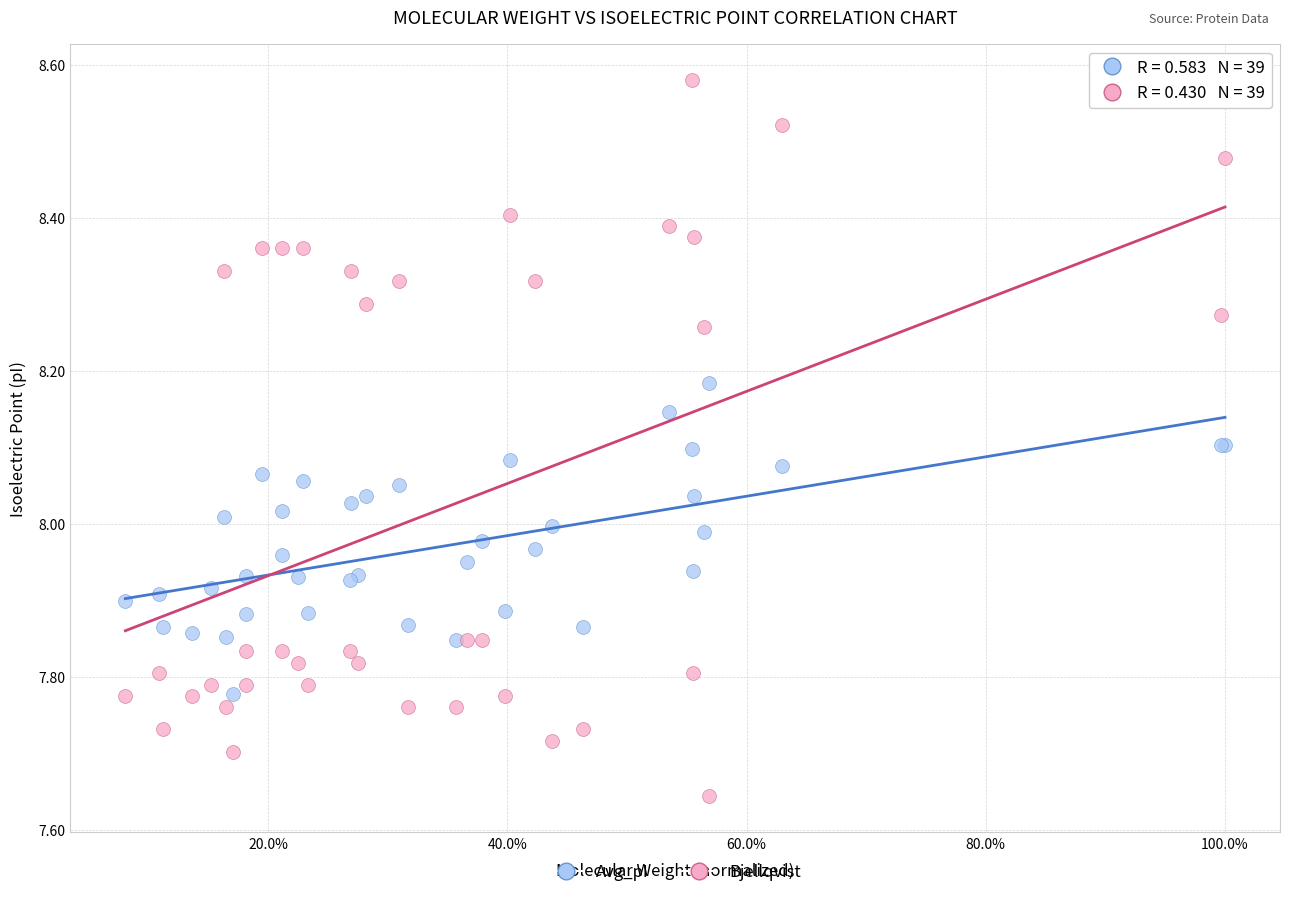

Which series contains the highest Y value?

Bjellqvist